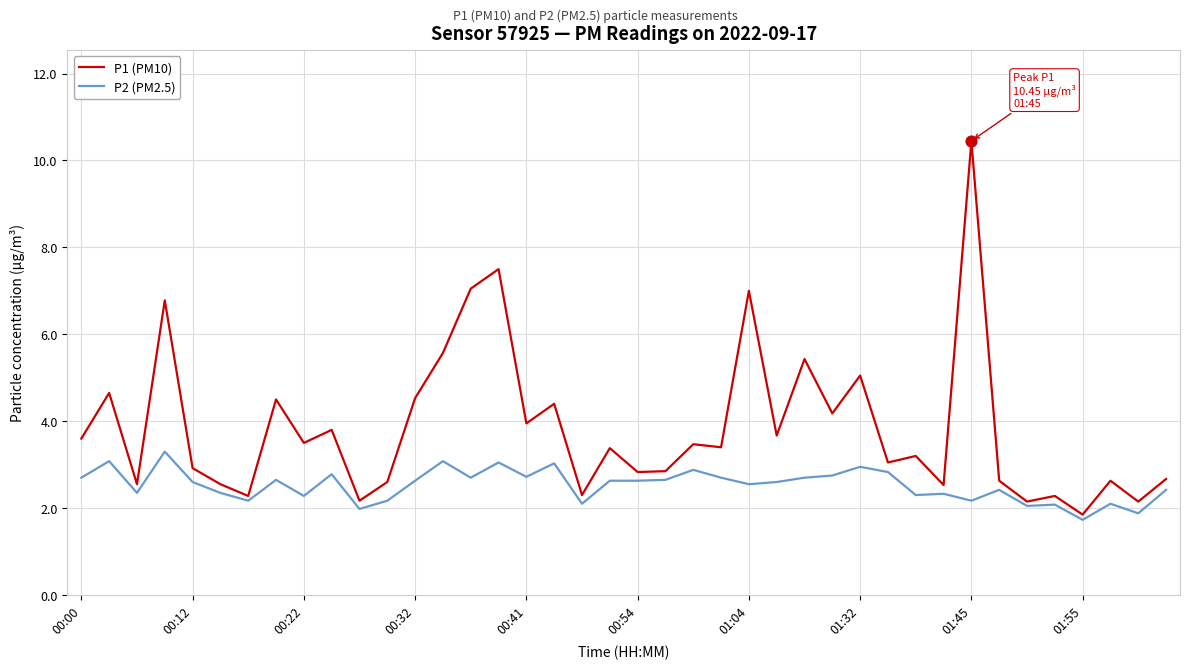

Which series has the largest total across all categories?

P1 (PM10)